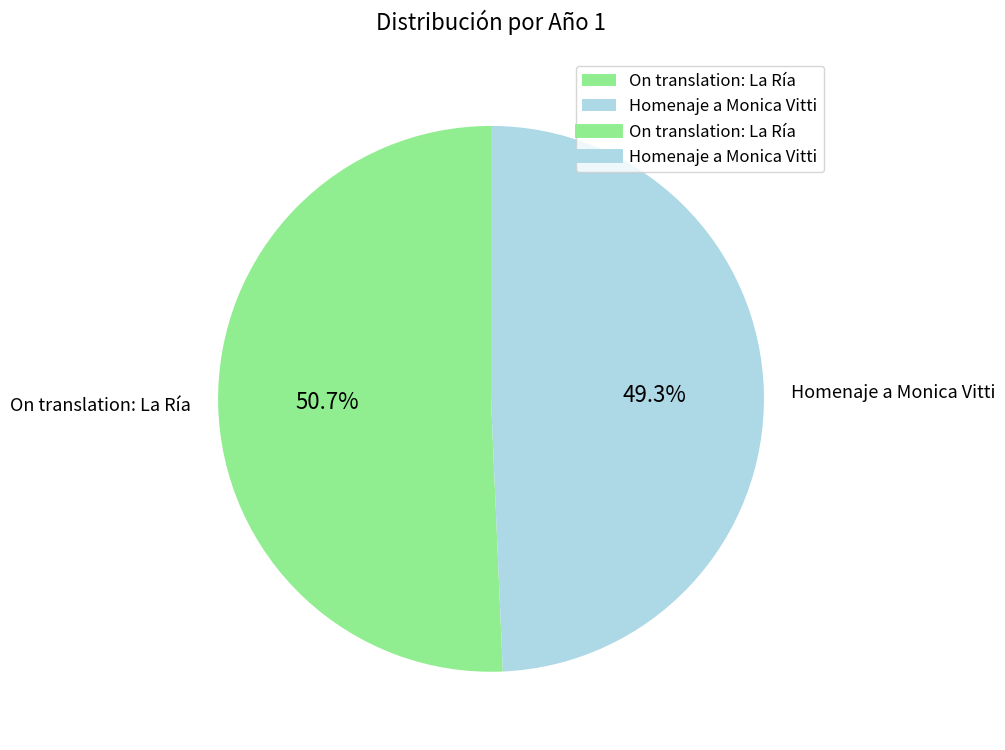

The On translation: La Ría slice represents 37% of the pie. True or false?

False